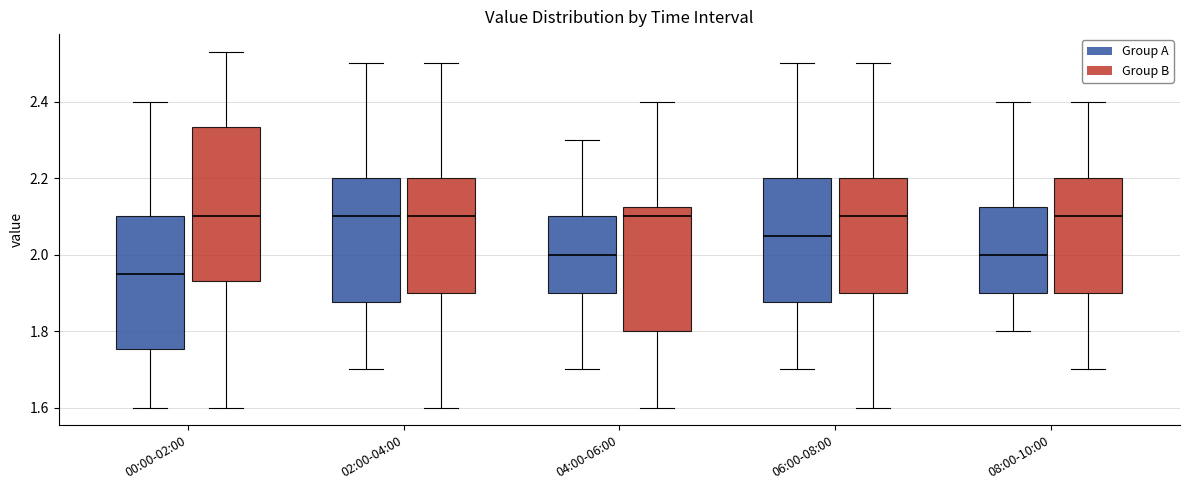

Reading left to right, transcribe this box plot: for each box, give where its median line is, the range the box spans, and where its two whiskers end, as read against the y-axis. The values are not printed on the chart, so give them approximately, as read against the axis.

00:00-02:00 (Group A): median 1.96, box 1.76 to 2.10, whiskers 1.60 to 2.40
00:00-02:00 (Group B): median 2.10, box 1.94 to 2.34, whiskers 1.60 to 2.54
02:00-04:00 (Group A): median 2.10, box 1.88 to 2.20, whiskers 1.70 to 2.50
02:00-04:00 (Group B): median 2.10, box 1.90 to 2.20, whiskers 1.60 to 2.50
04:00-06:00 (Group A): median 2.00, box 1.90 to 2.10, whiskers 1.70 to 2.30
04:00-06:00 (Group B): median 2.10, box 1.80 to 2.12, whiskers 1.60 to 2.40
06:00-08:00 (Group A): median 2.06, box 1.88 to 2.20, whiskers 1.70 to 2.50
06:00-08:00 (Group B): median 2.10, box 1.90 to 2.20, whiskers 1.60 to 2.50
08:00-10:00 (Group A): median 2.00, box 1.90 to 2.12, whiskers 1.80 to 2.40
08:00-10:00 (Group B): median 2.10, box 1.90 to 2.20, whiskers 1.70 to 2.40